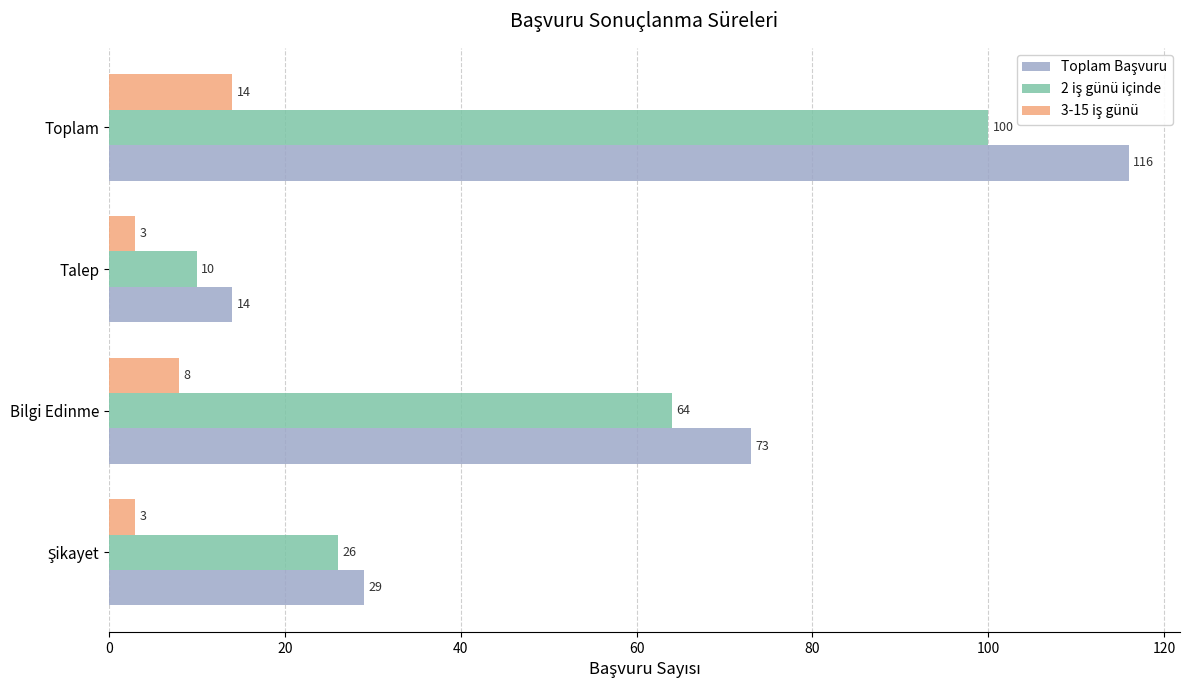

What is the total value across all series at Talep?

27